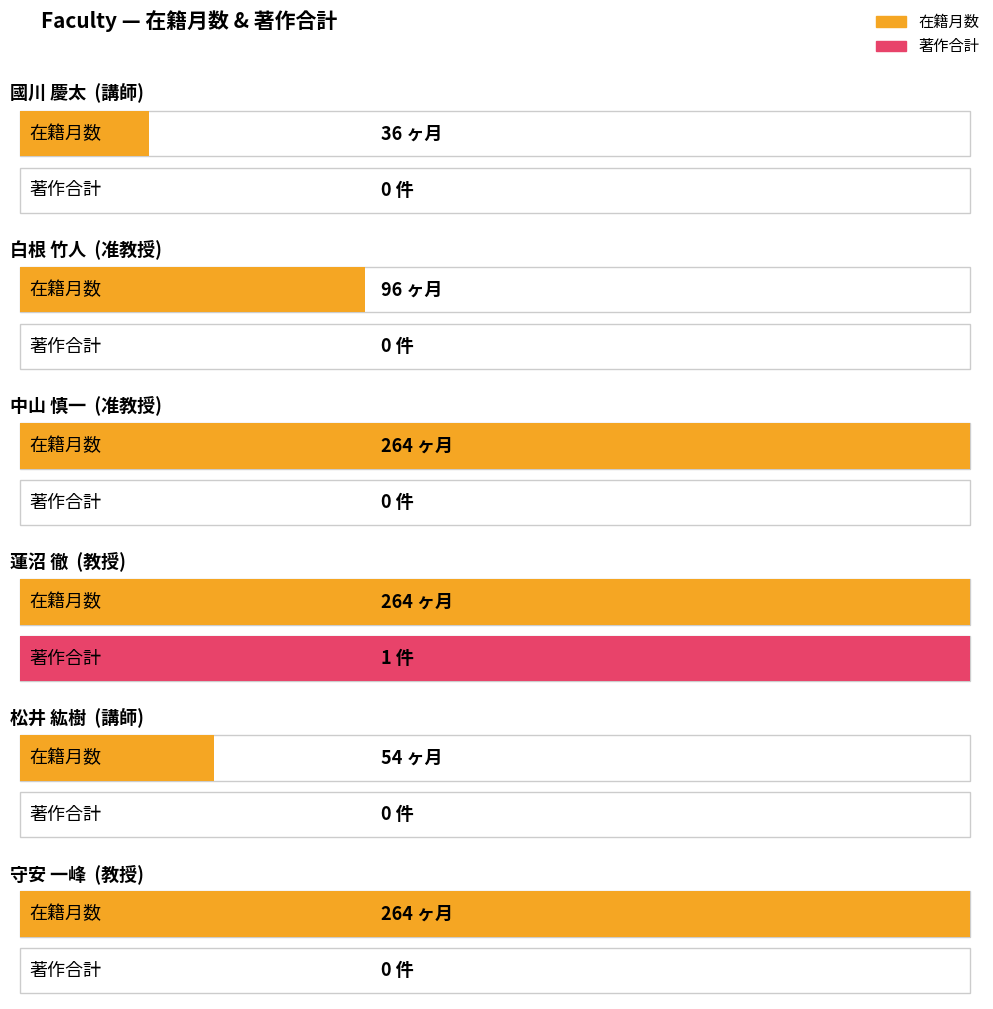

What is the label of the 1st bar from the right?

守安 一峰
(教授)